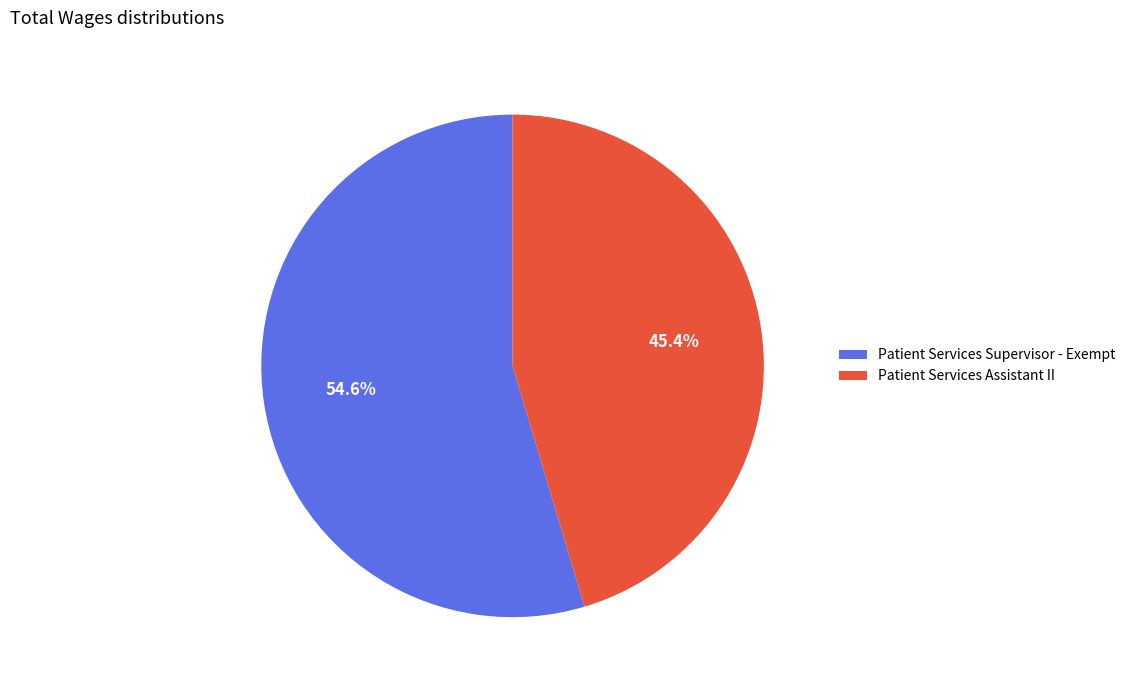

Does Patient Services Supervisor - Exempt represent more than half of the total?

Yes